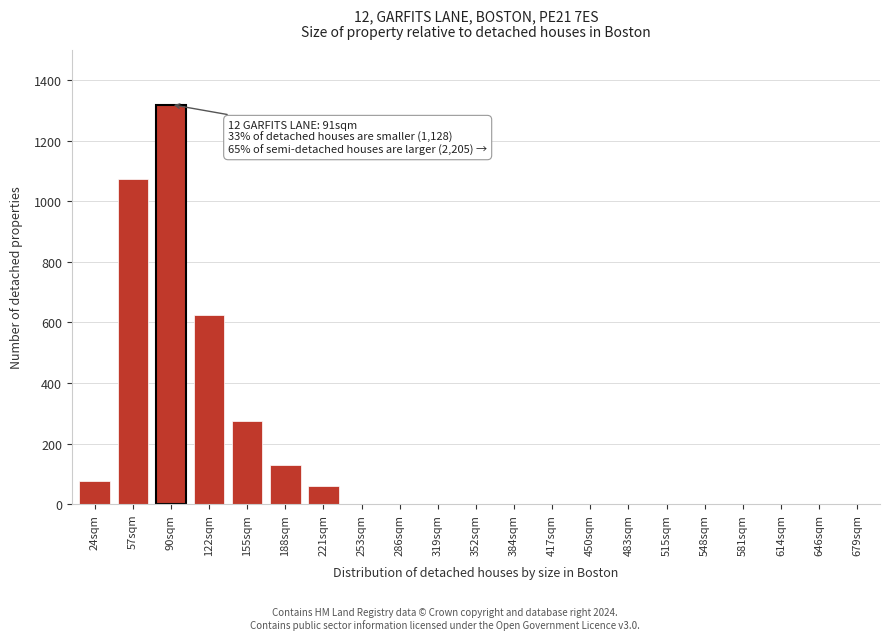

Reading left to right, extract all data points from this chart.

24sqm=75	57sqm=1075	90sqm=1320	122sqm=625	155sqm=275	188sqm=130	221sqm=60	253sqm=0	286sqm=0	319sqm=0	352sqm=0	384sqm=0	417sqm=0	450sqm=0	483sqm=0	515sqm=0	548sqm=0	581sqm=0	614sqm=0	646sqm=0	679sqm=0